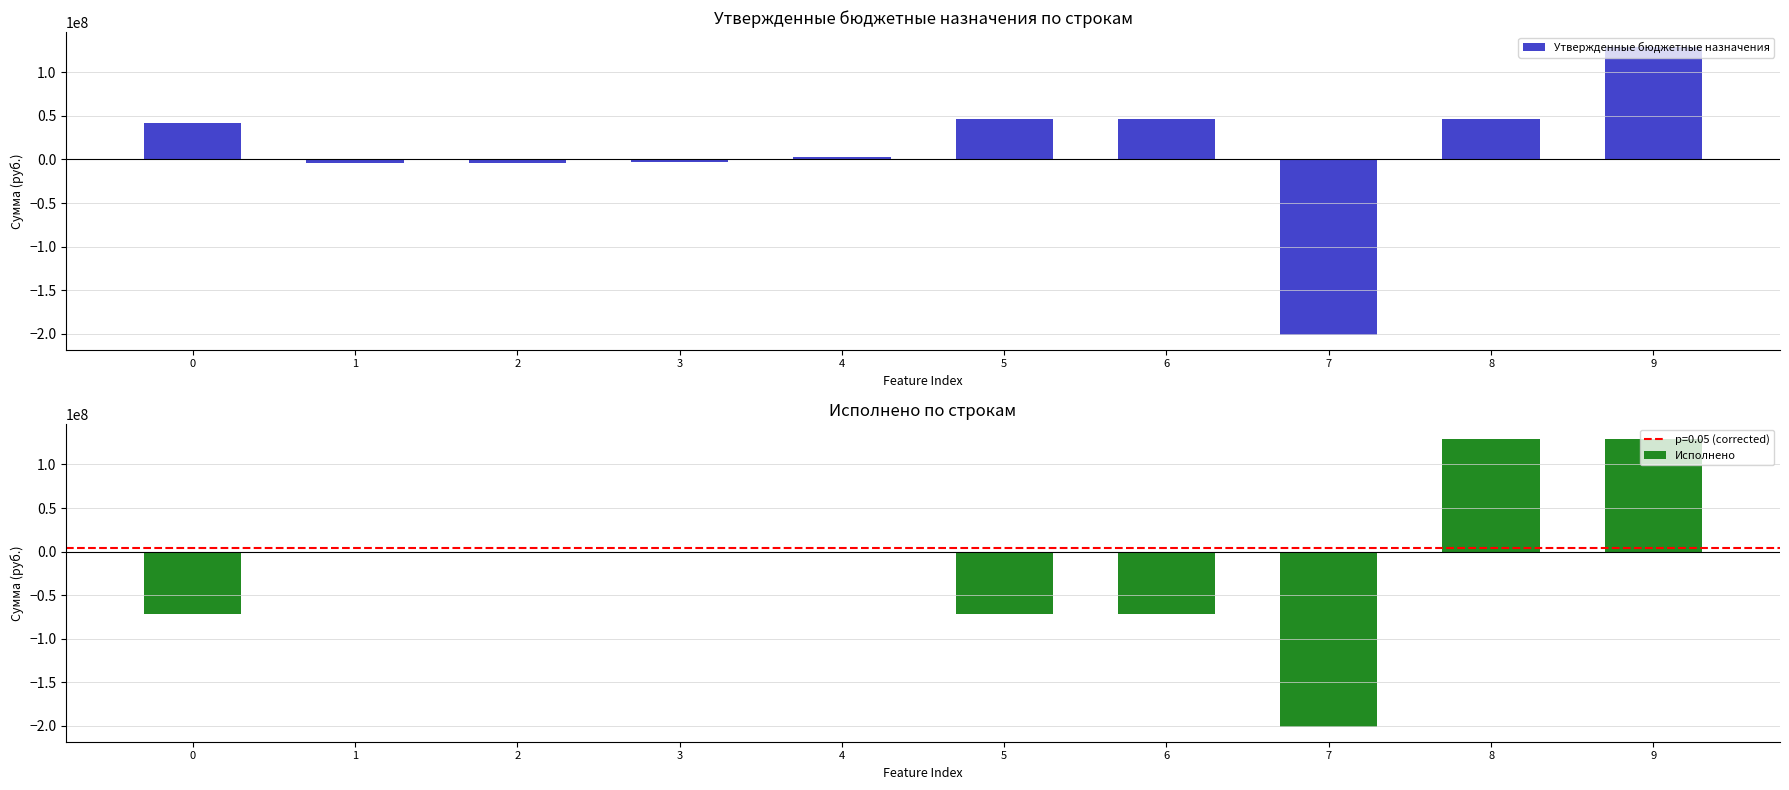

How many data points in Исполнено are above 0?

2